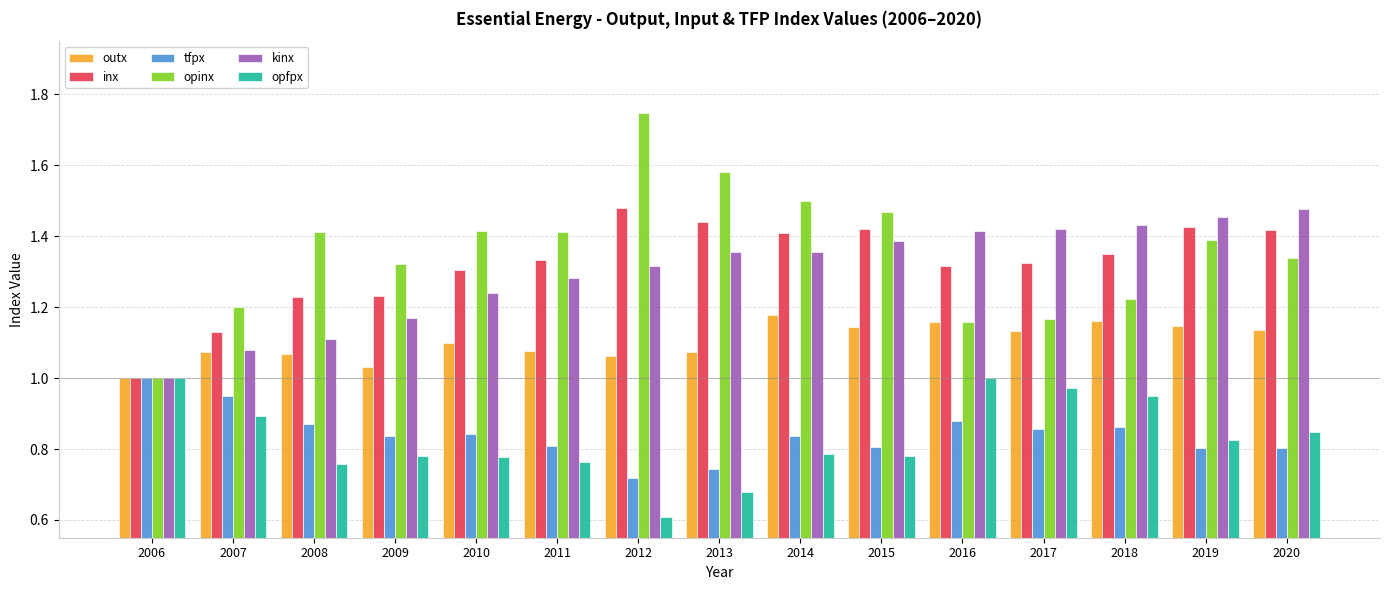

What is the minimum value shown in the chart?

0.6